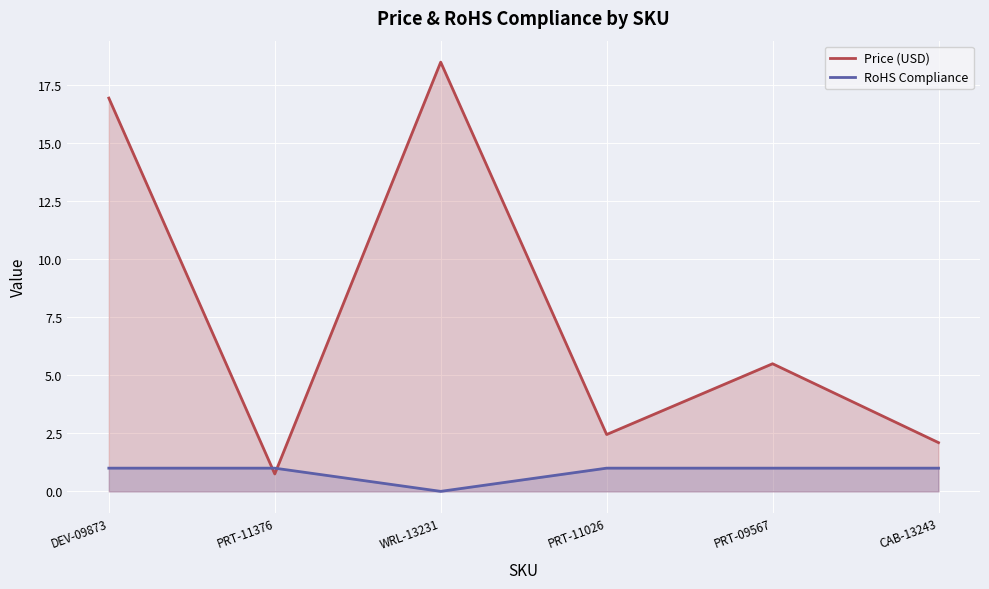

How many lines are shown in the chart?

2